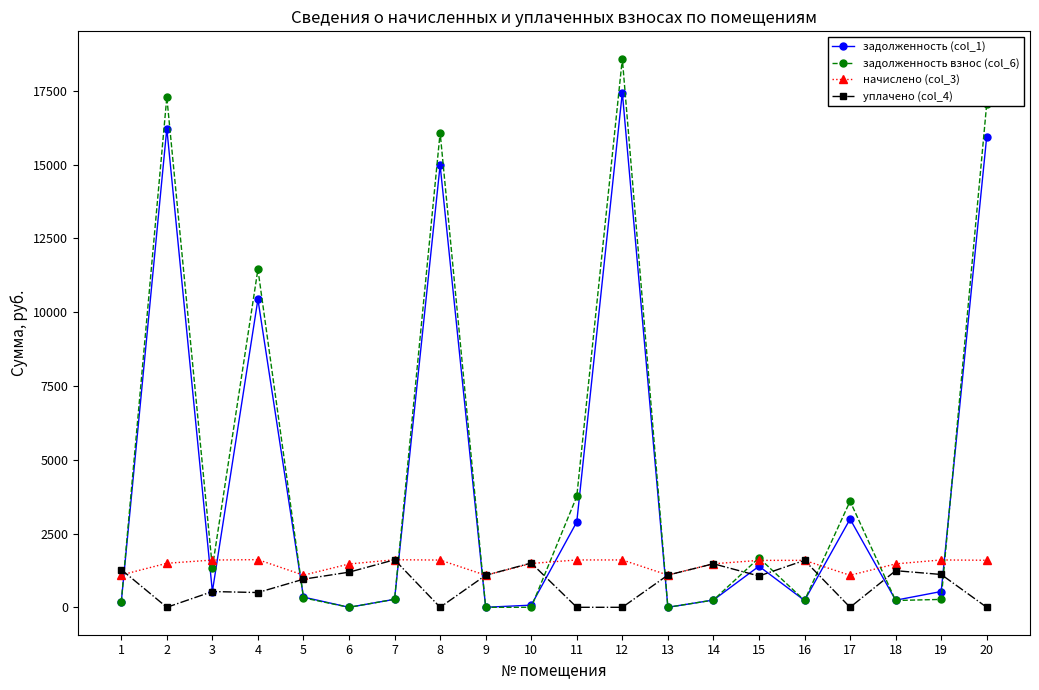

What is the value of the задолженность взнос (col_6) point at the 3rd from the left?

1342.7